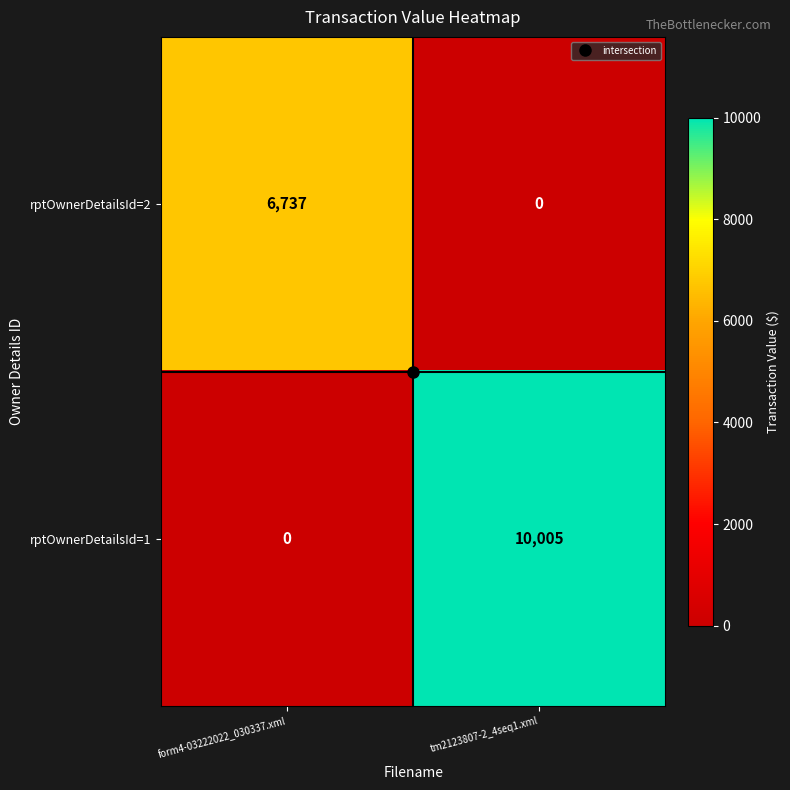

What is the highest value of the rptOwnerDetailsId=1 series?

10005